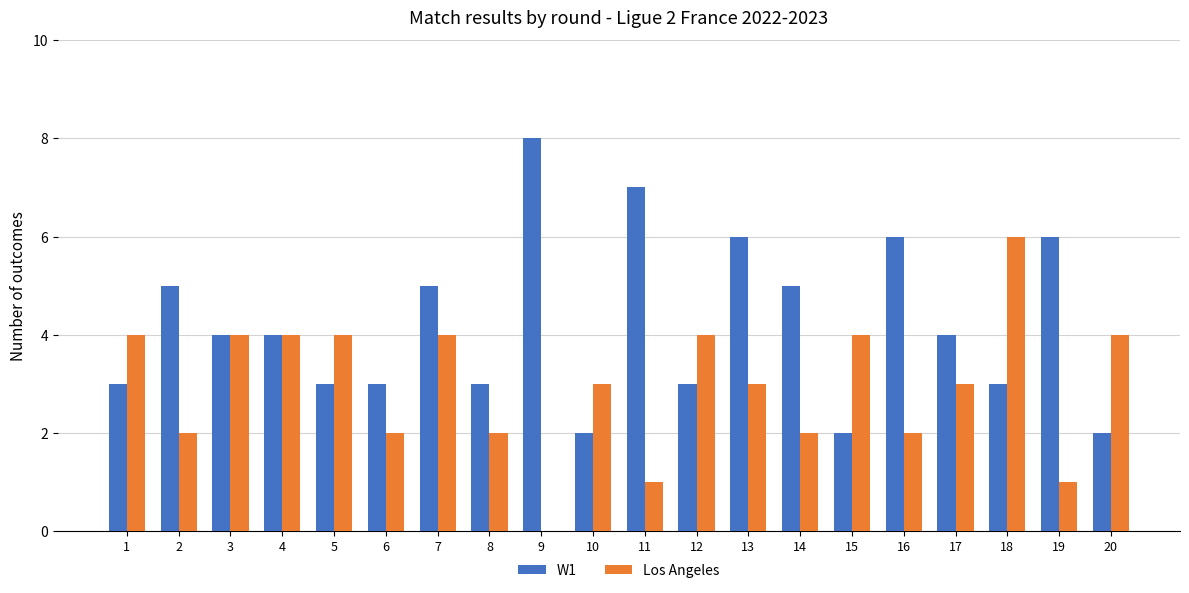

True or false: Los Angeles has a value of 3 at 10.

True